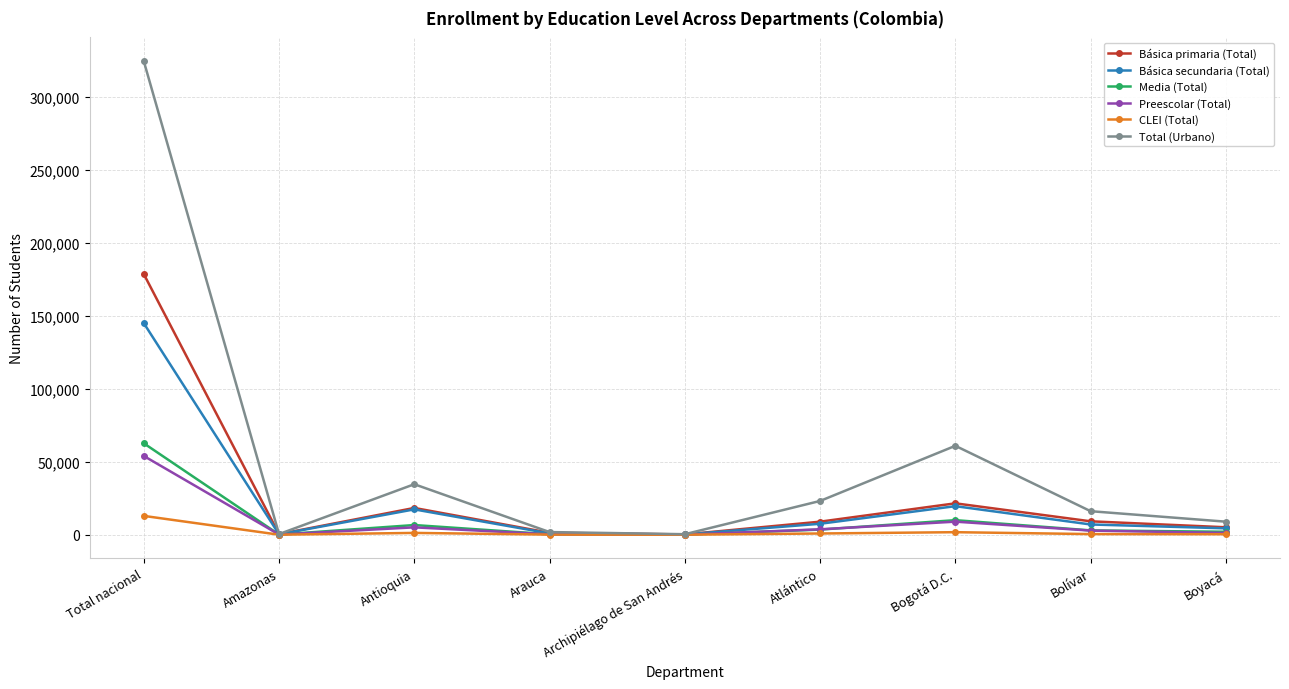

True or false: Total (Urbano) has more than 1 points higher than both neighbors.

True